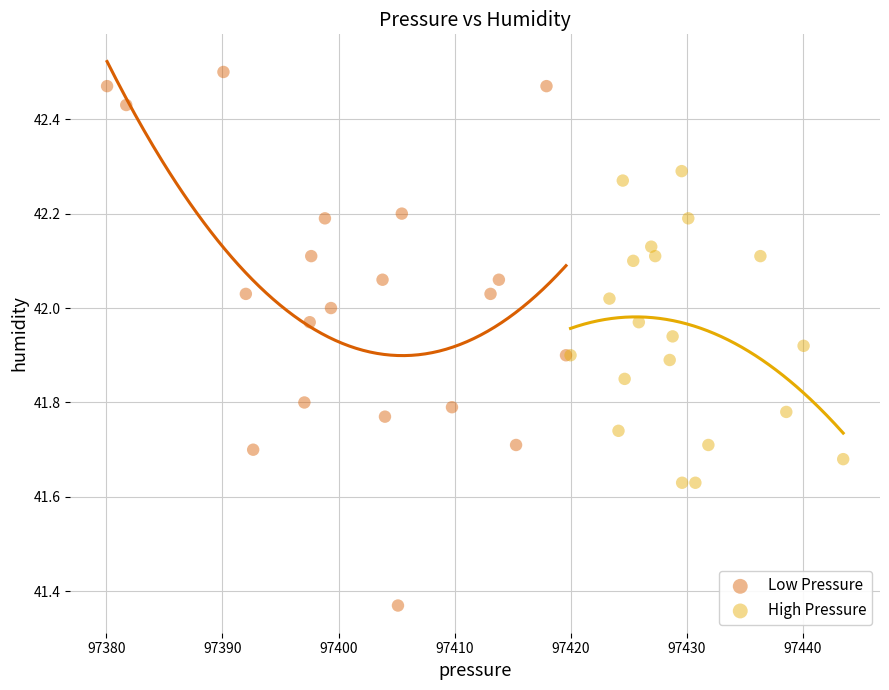

What are all the series names shown in the legend?

Low Pressure, High Pressure